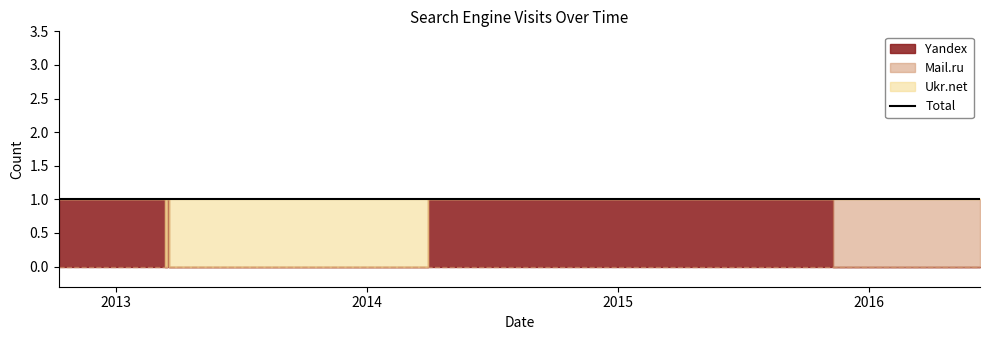

Reading right to left, what are all the values shown in this chart?

Yandex: 0	0	1	1	1	1	0	1	0	1	1
Mail.ru: 1	1	0	0	0	0	0	0	0	0	0
Ukr.net: 0	0	0	0	0	0	1	0	1	0	0